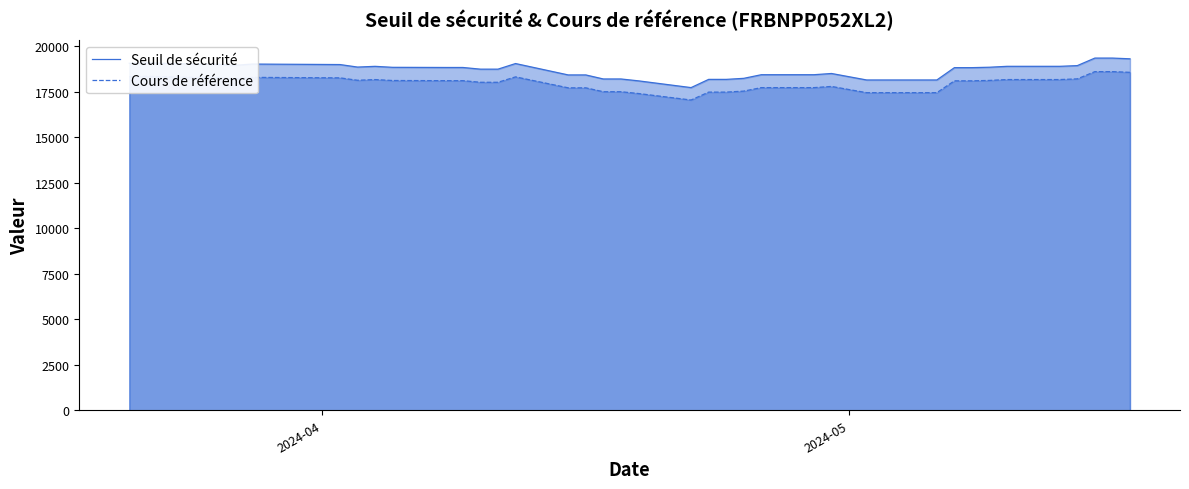

What is the minimum value shown in the chart?

17037.6